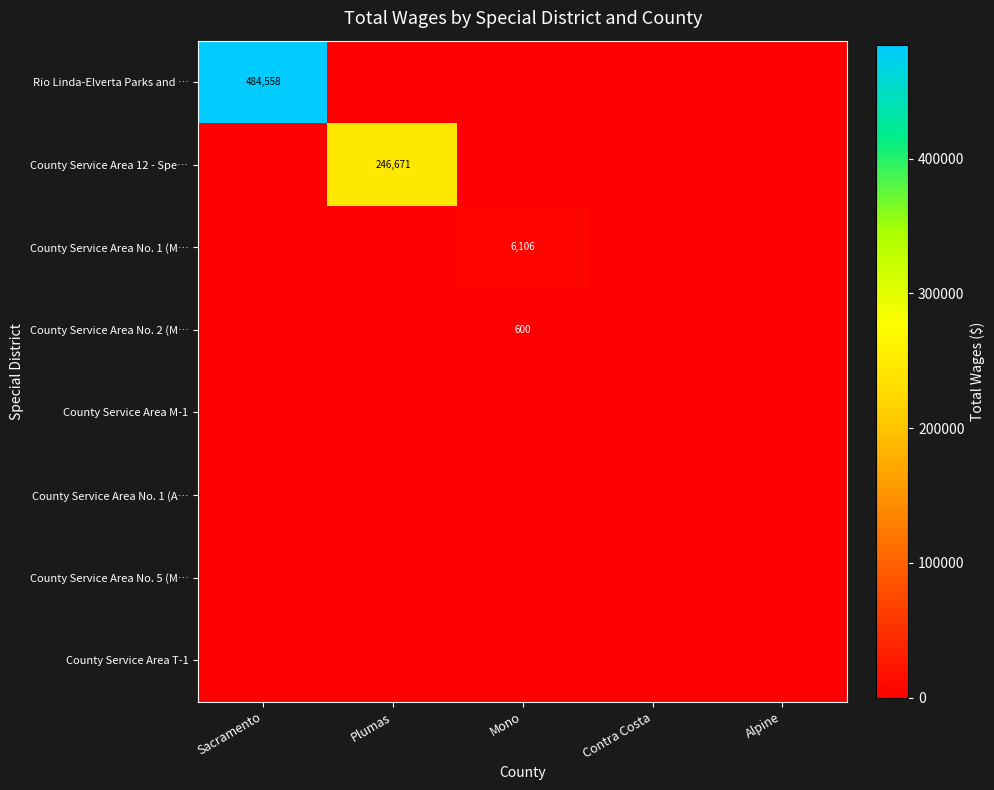

Which category has the highest value in the Rio Linda-Elverta Parks and … series?

Sacramento